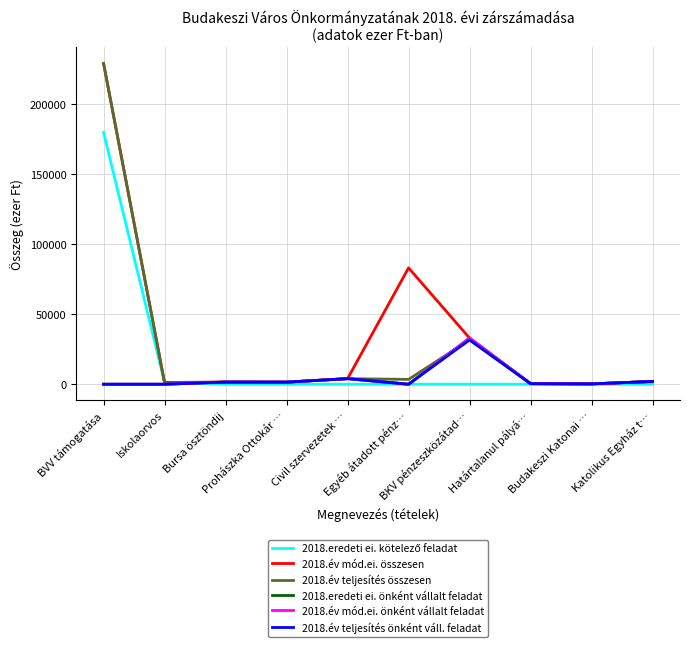

How many interior local valleys does the 2018.év teljesítés összesen series have?

3